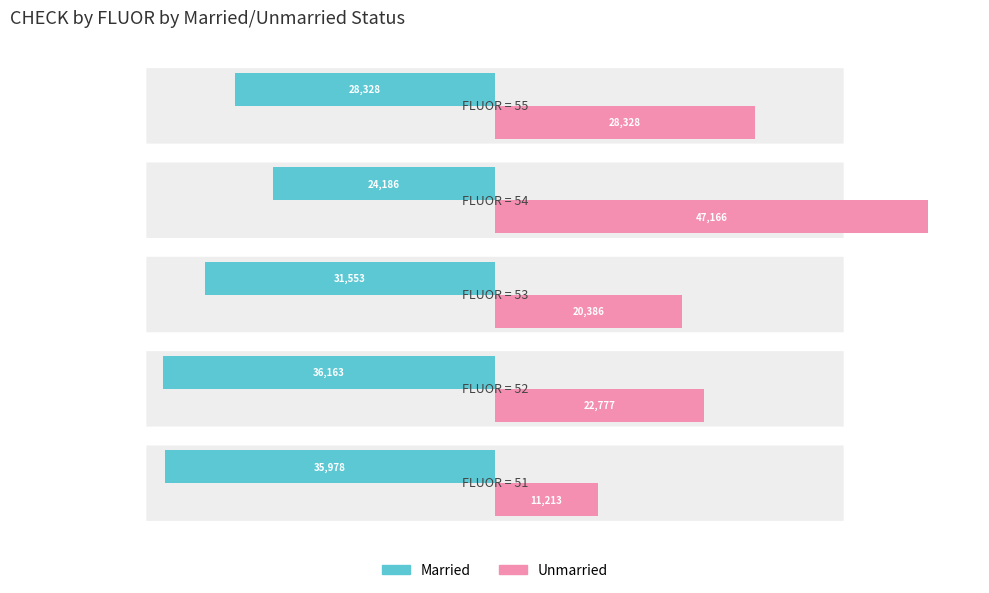

List the series in order of their peak value, highest first.

Unmarried, Married